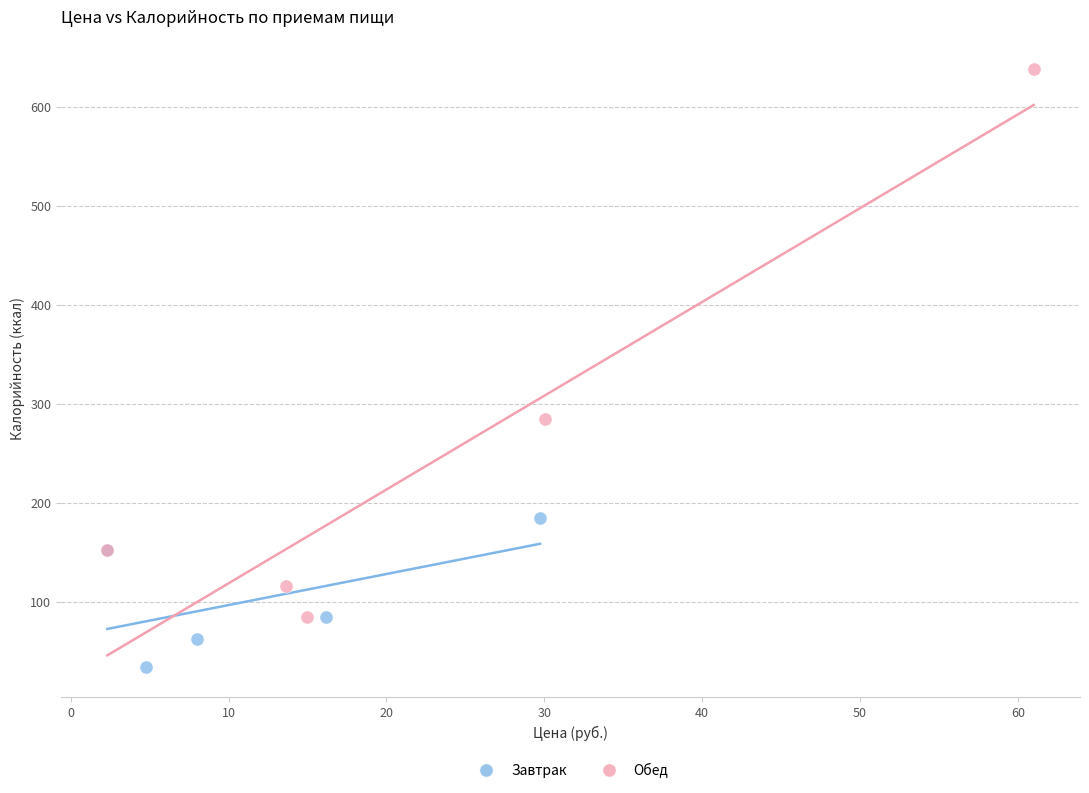

What are all the series names shown in the legend?

Завтрак, Обед